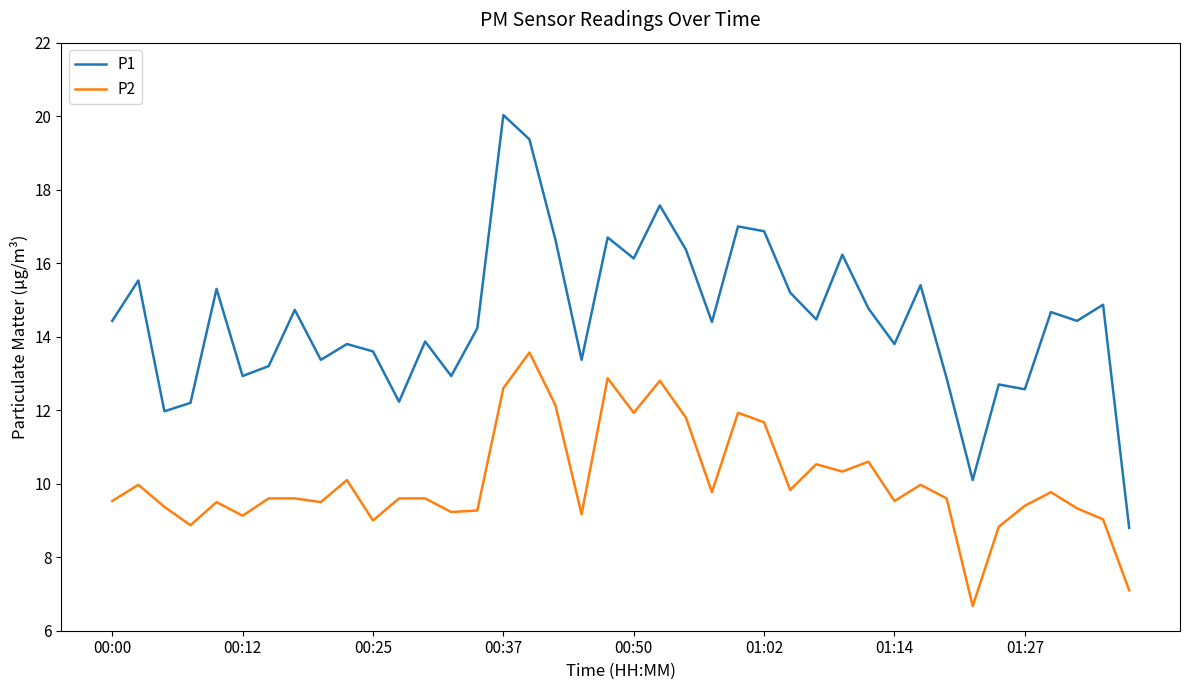

How many lines are shown in the chart?

2